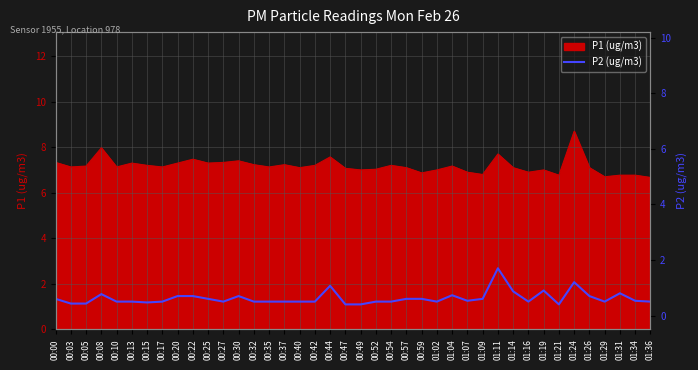

What is the difference between the values at 01:14 and 00:00?

0.3